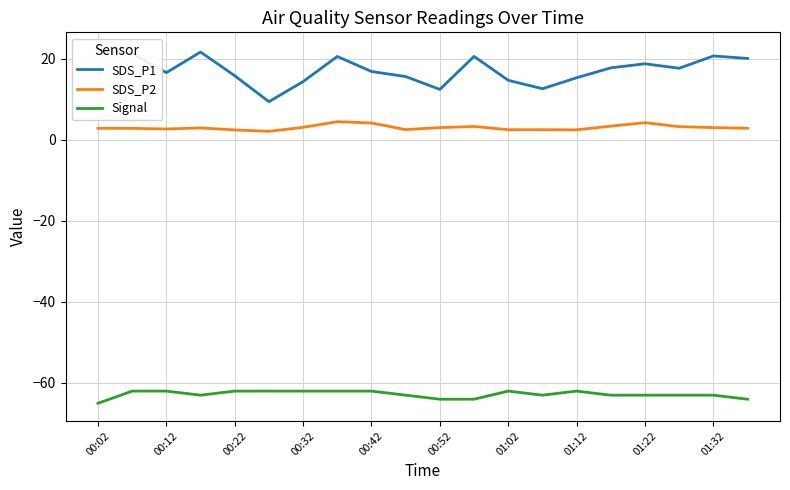

What is the difference between the Signal values at 01:22 and 00:42?

1.0